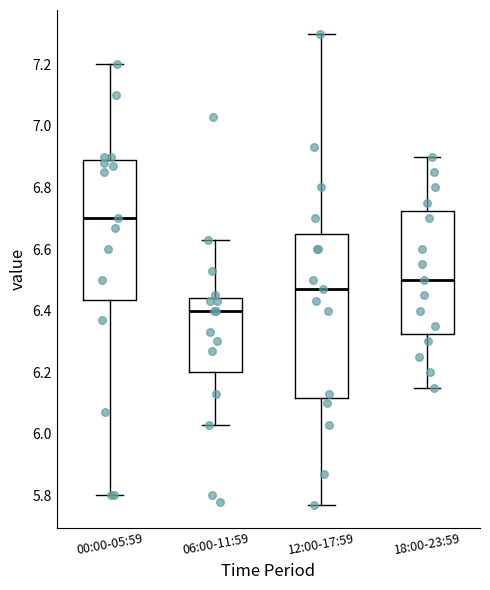

Reading left to right, transcribe this box plot: for each box, give where its median line is, the range the box spans, and where its two whiskers end, as read against the y-axis. The values are not printed on the chart, so give them approximately, as read against the axis.

00:00-05:59: median 6.70, box 6.44 to 6.90, whiskers 5.80 to 7.20
06:00-11:59: median 6.40, box 6.20 to 6.44, whiskers 6.04 to 6.64
12:00-17:59: median 6.48, box 6.12 to 6.66, whiskers 5.78 to 7.30
18:00-23:59: median 6.50, box 6.32 to 6.72, whiskers 6.16 to 6.90